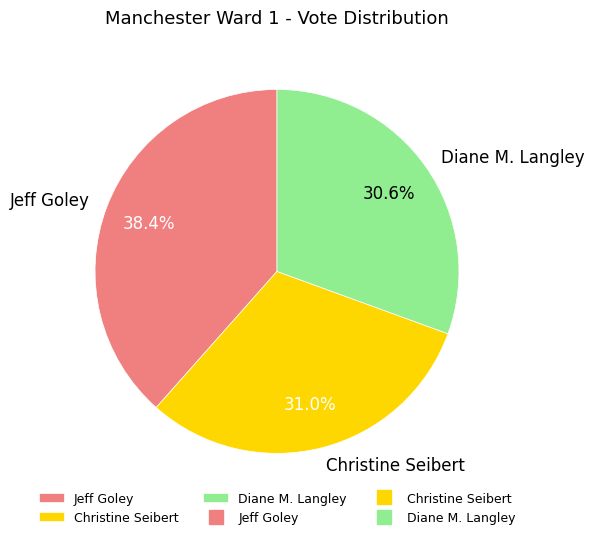

Count the number of slices in the pie.

3